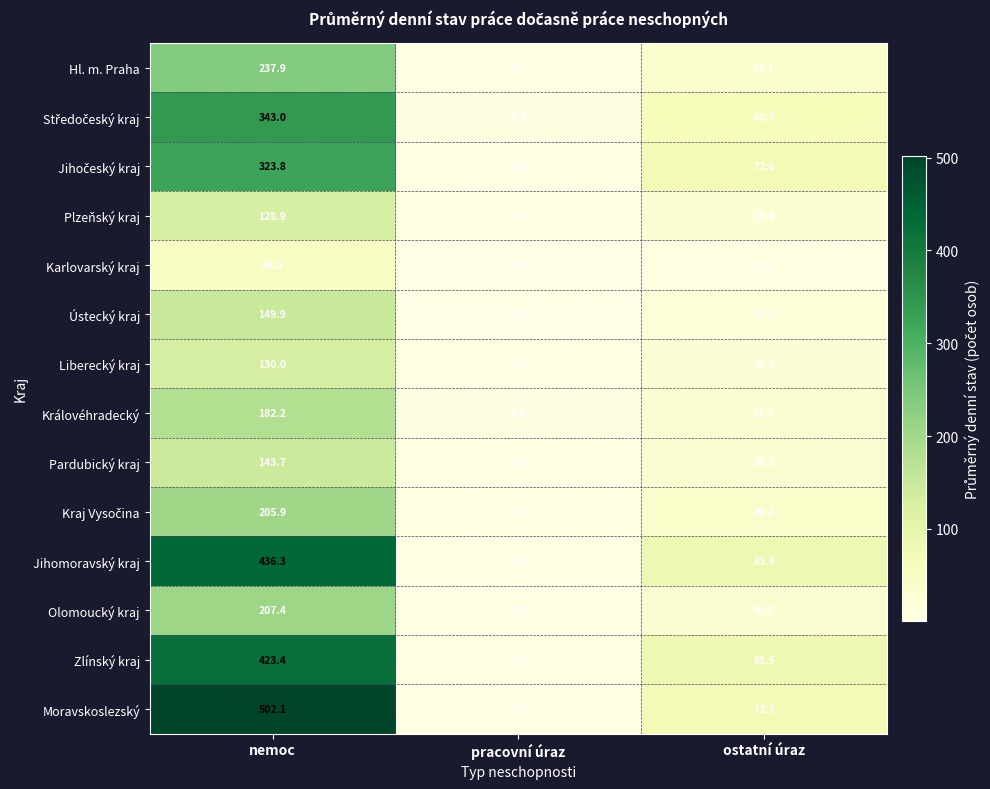

Is the value of Královéhradecký at nemoc greater than the value of Plzeňský kraj at nemoc?

Yes